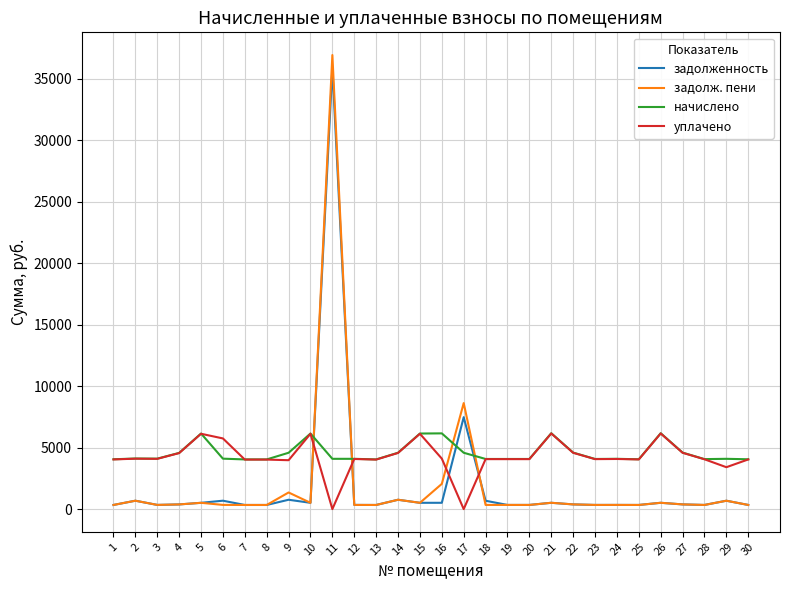

What value does the уплачено series have at 21?

6148.8